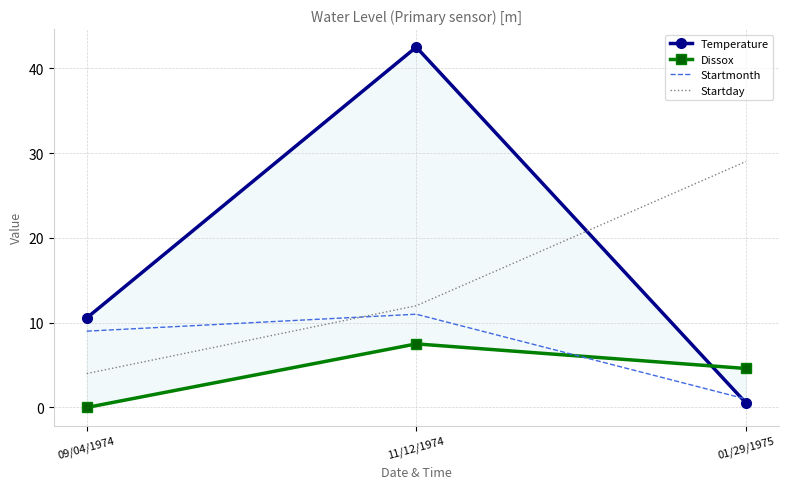

What is the approximate value of Startmonth at 09/04/1974?

9